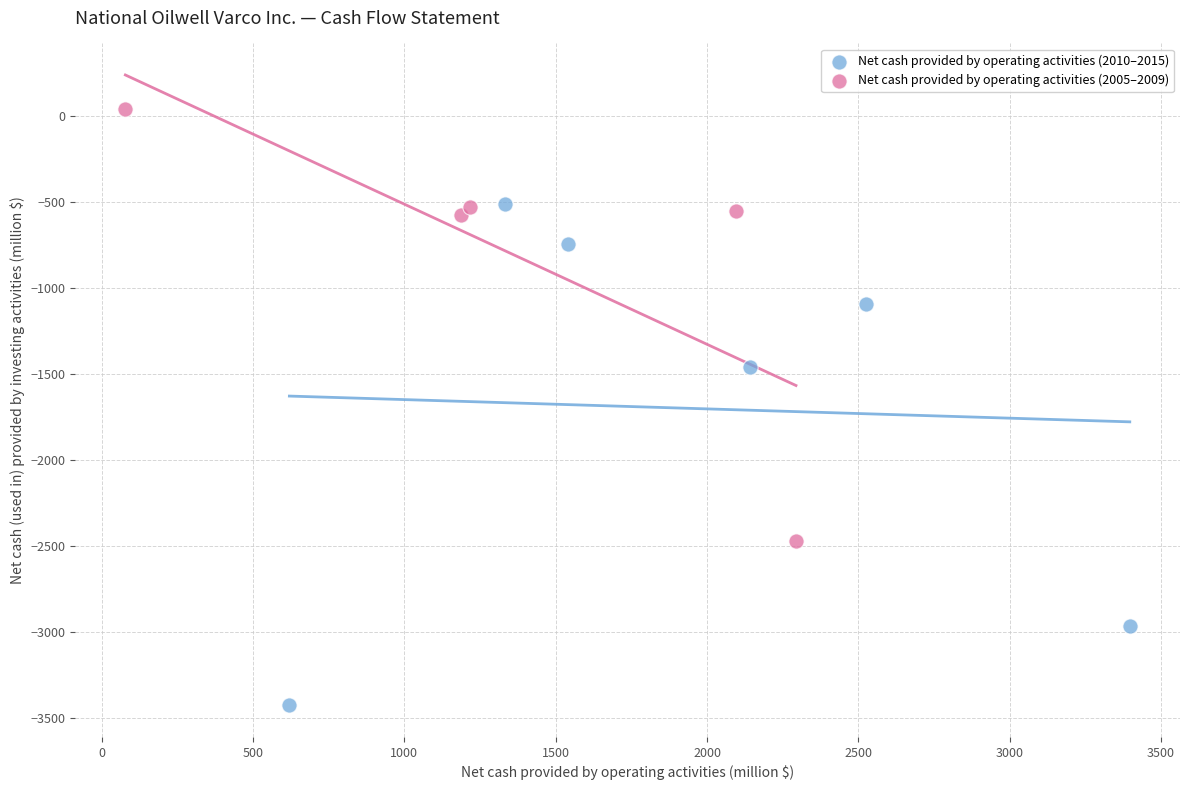

Which series reaches the maximum Y coordinate?

Net cash provided by operating activities (2005–2009)